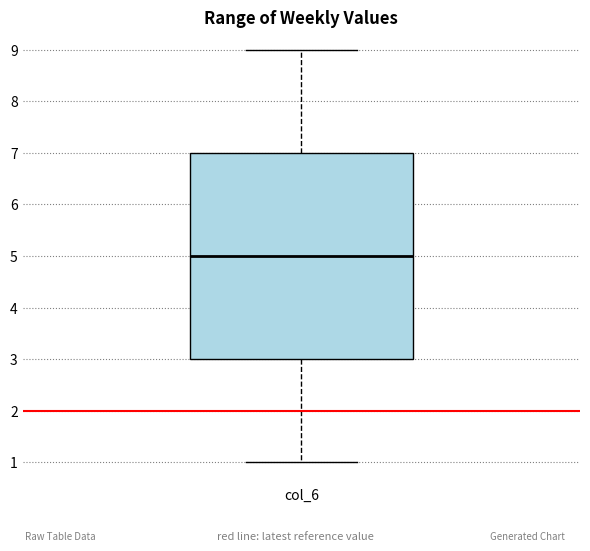

Where does the upper whisker of the box for col_6 end on the y-axis? The values are not printed on the chart, so give them approximately, as read against the axis.

9